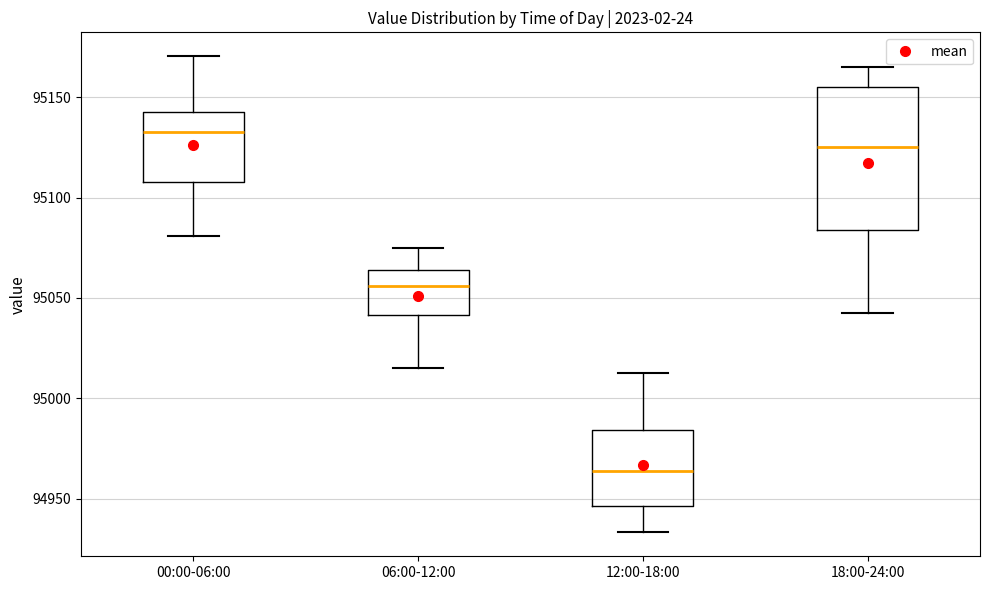

Which box's median line is the lowest?

12:00-18:00